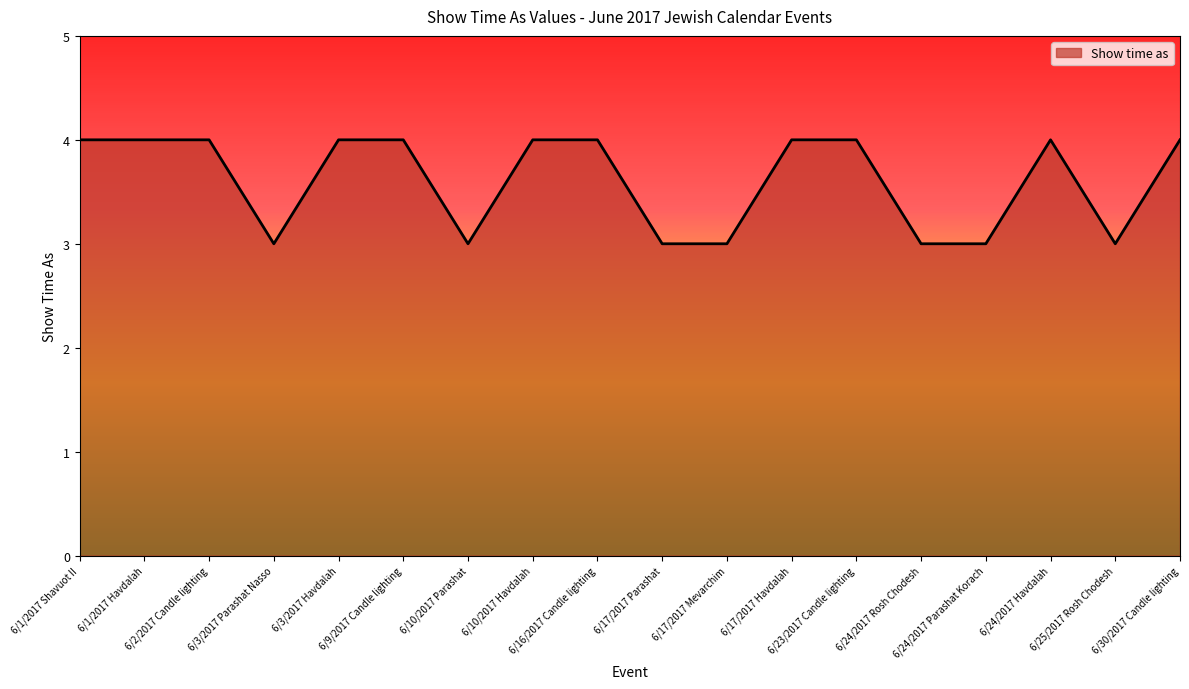

What is the greatest value displayed?

4